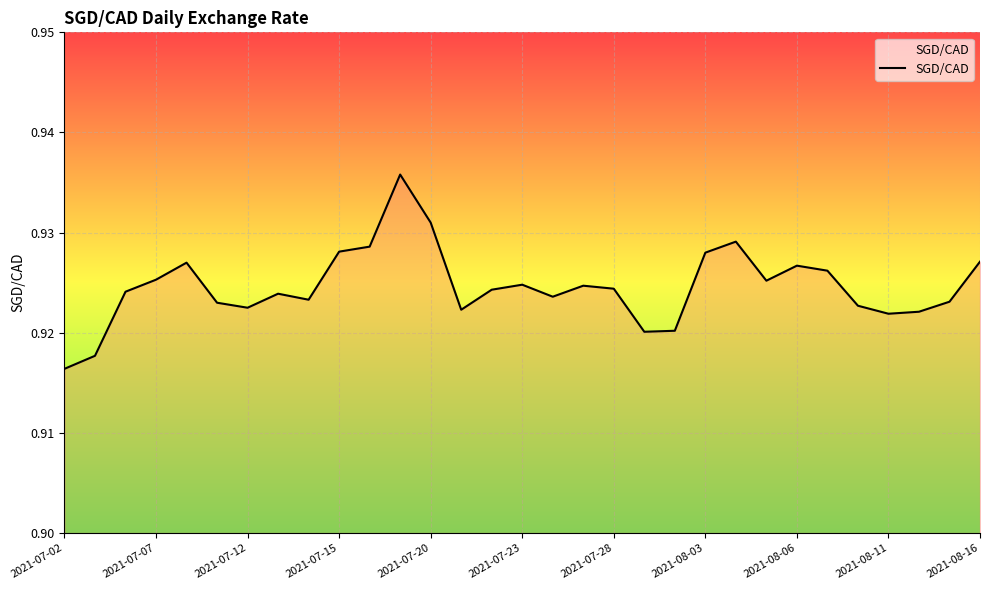

How many interior local valleys (lower than both neighbors) does the data have?

7